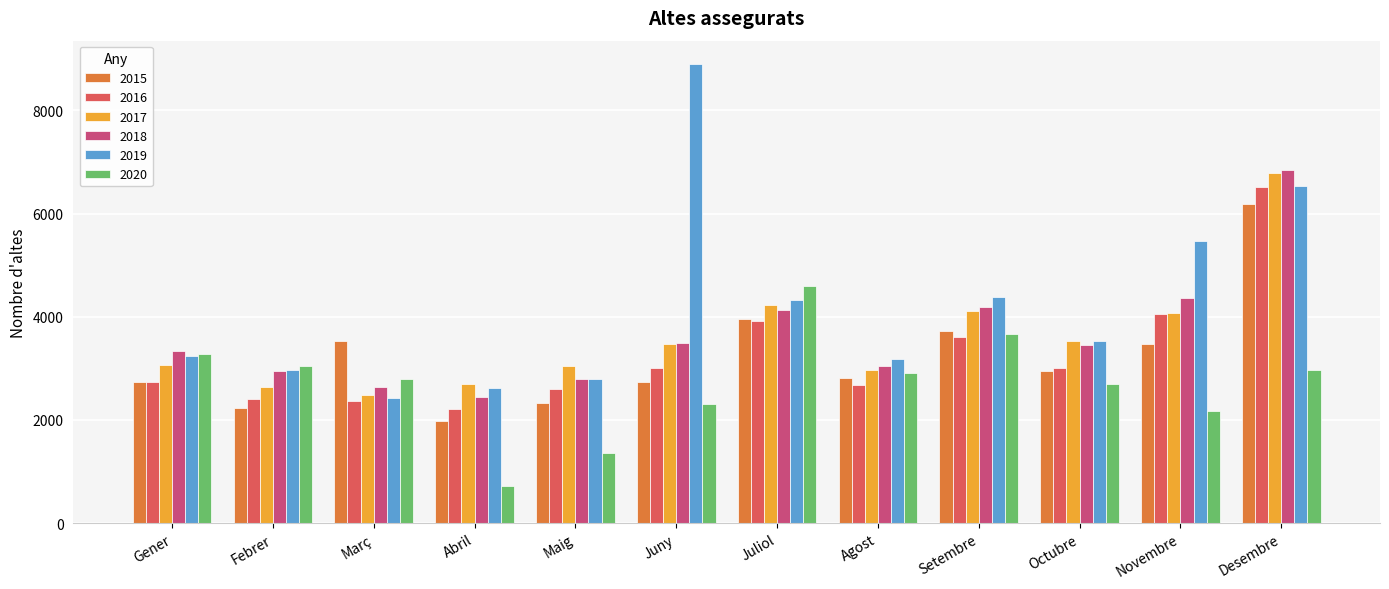

At which category is the sum across all series the highest?

Desembre